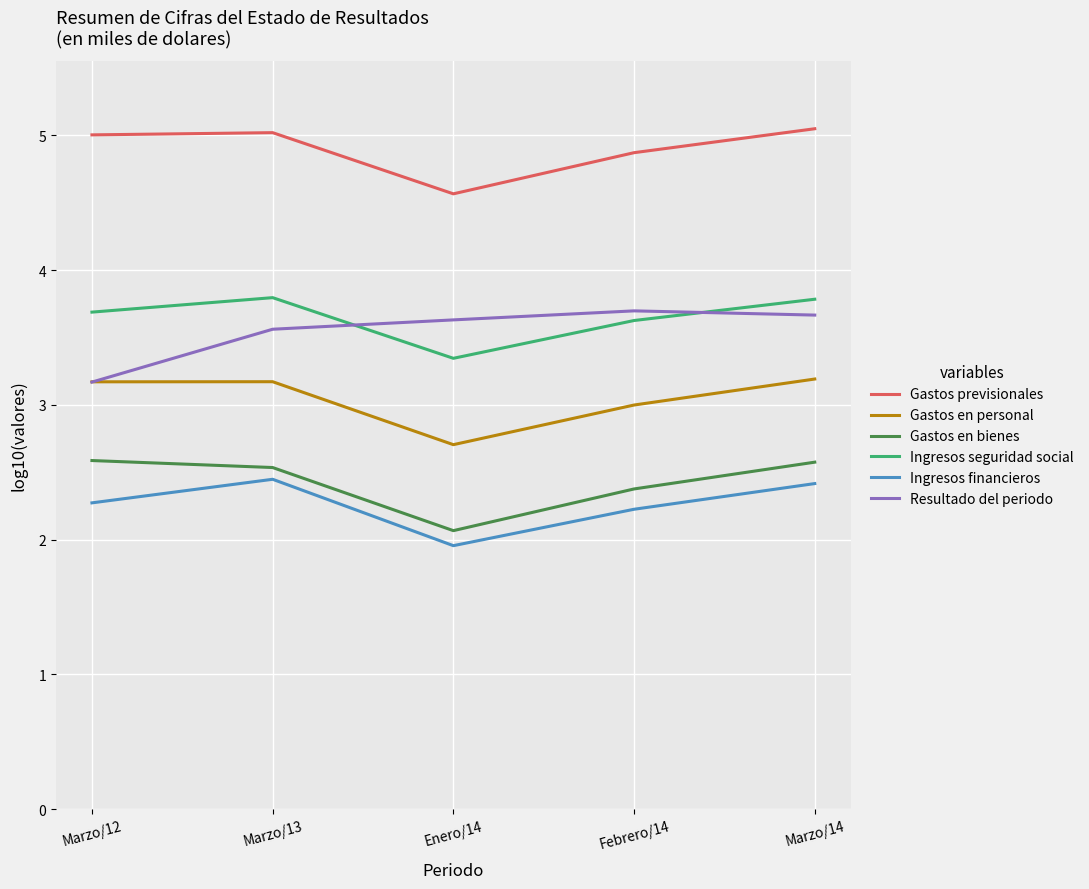

What is the smallest value displayed?

2.0